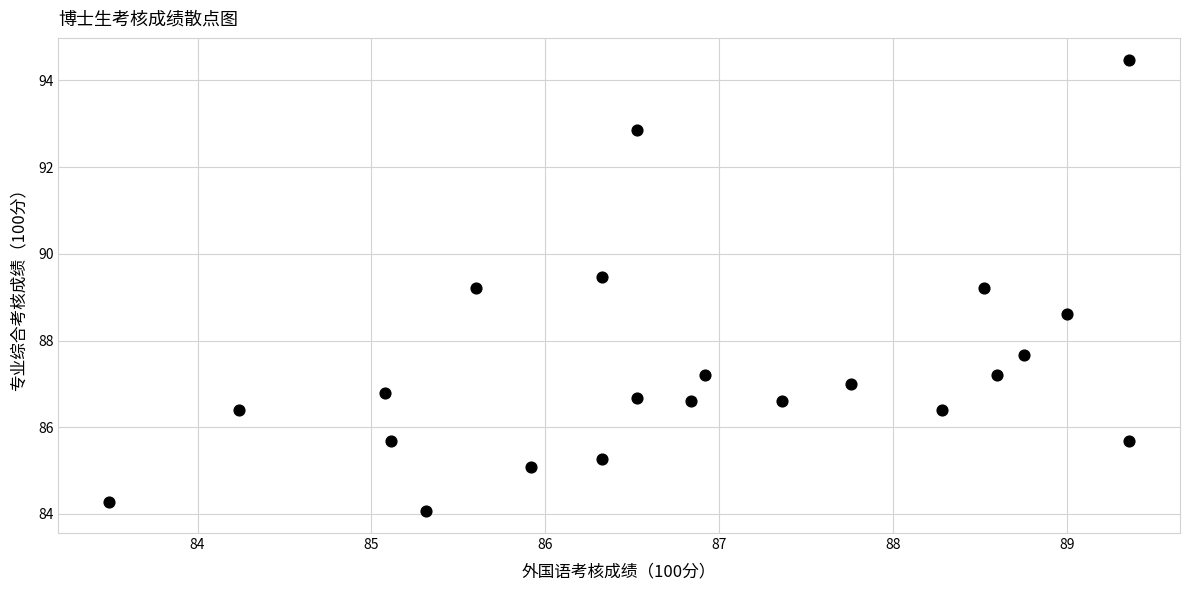

What is the range of Y values (max minus min)?

10.4